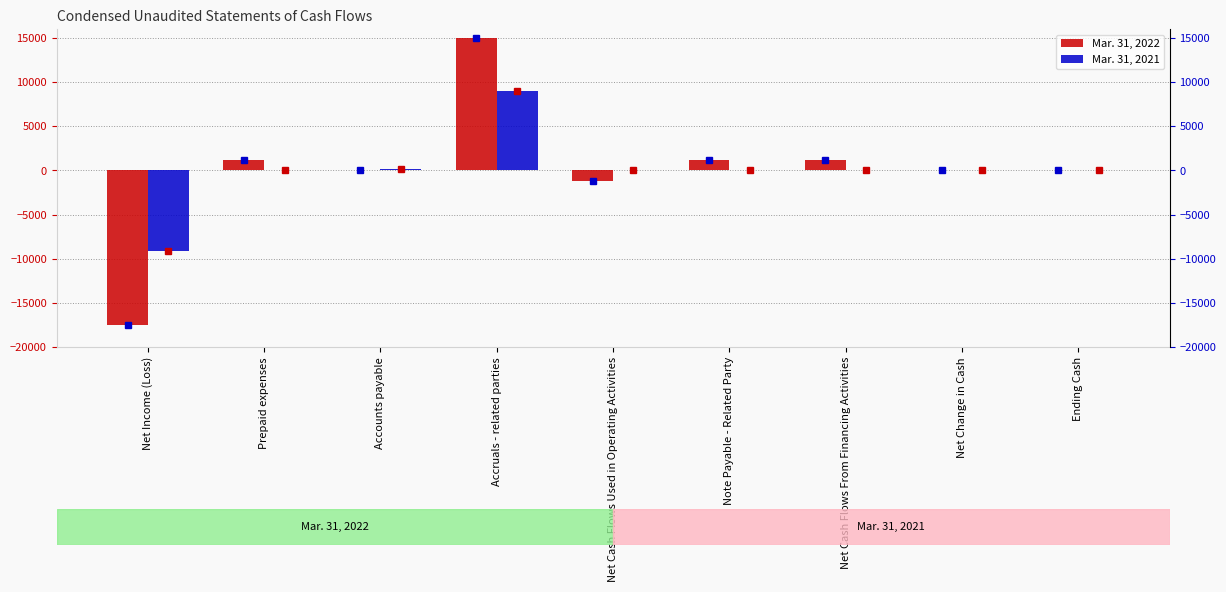

What is the greatest value displayed?

15000